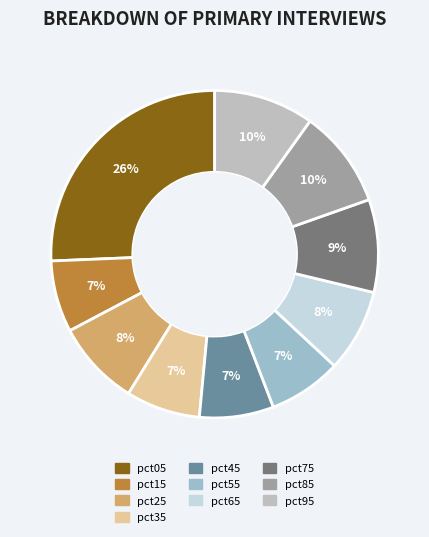

Count the number of slices in the pie.

10